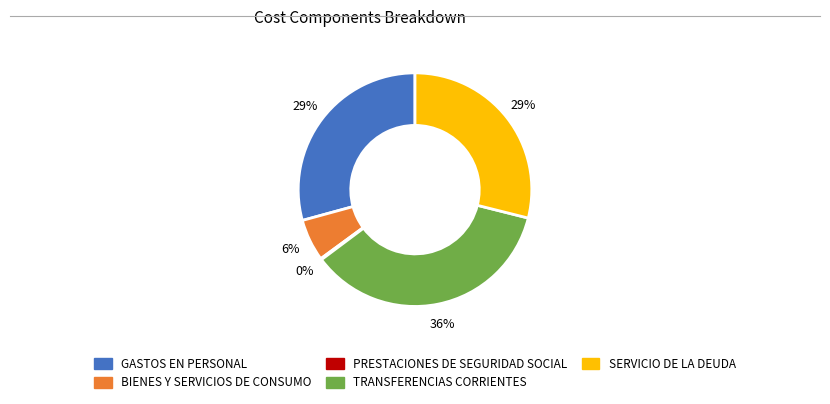

Which has a higher value, GASTOS EN PERSONAL or TRANSFERENCIAS CORRIENTES?

TRANSFERENCIAS CORRIENTES